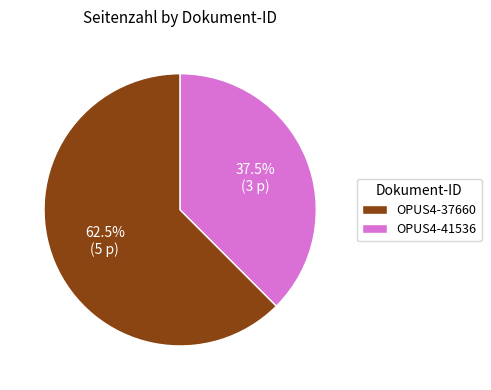

How many slices are in this pie chart?

2